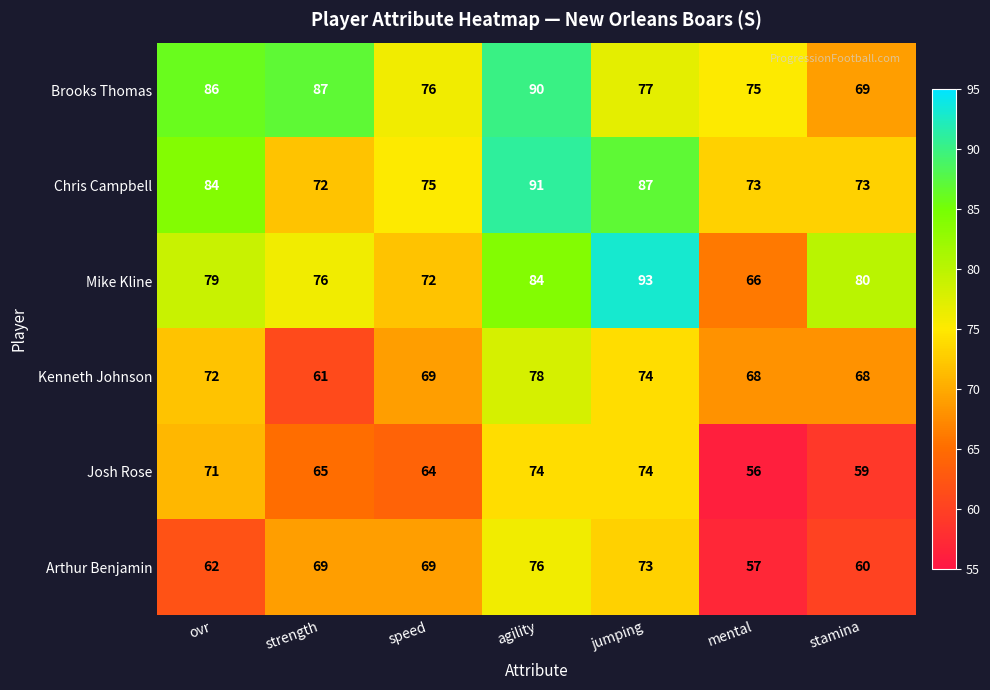

What is the sum of all Arthur Benjamin values?

466